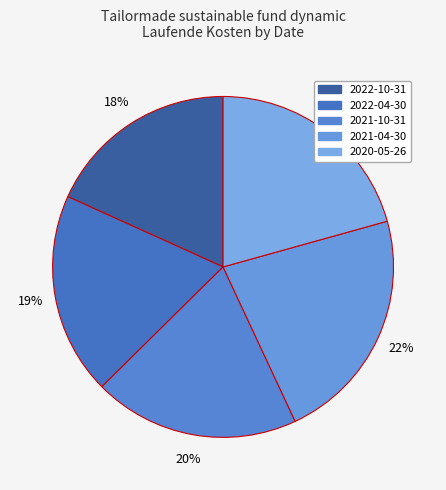

Which category has the biggest portion of the pie?

2021-04-30